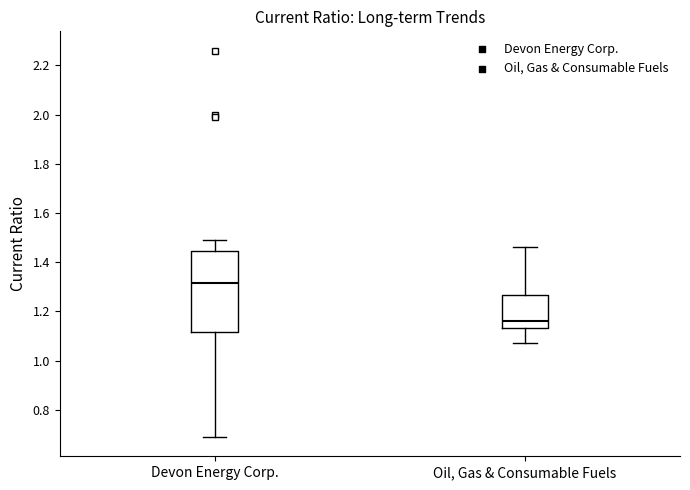

Where does the lower whisker of the box for Oil, Gas & Consumable Fuels end on the y-axis? The values are not printed on the chart, so give them approximately, as read against the axis.

1.08